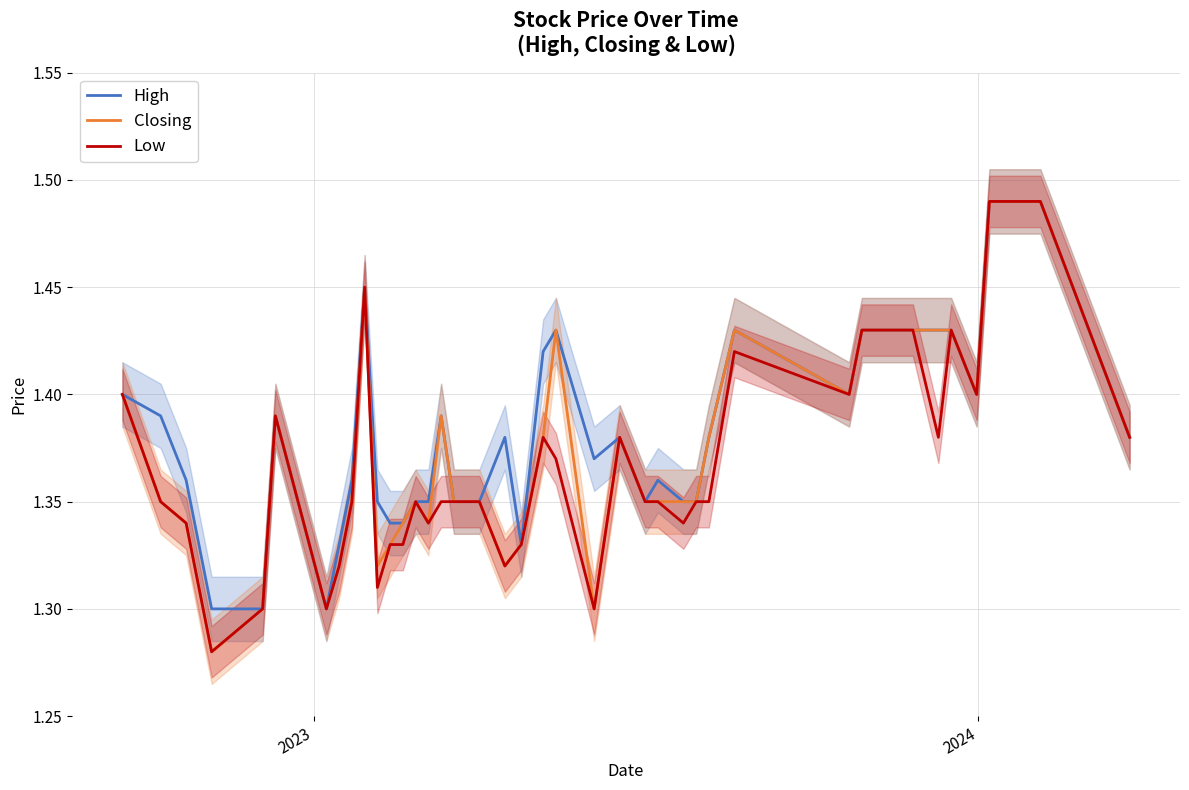

How many interior local valleys does the Closing series have?

8